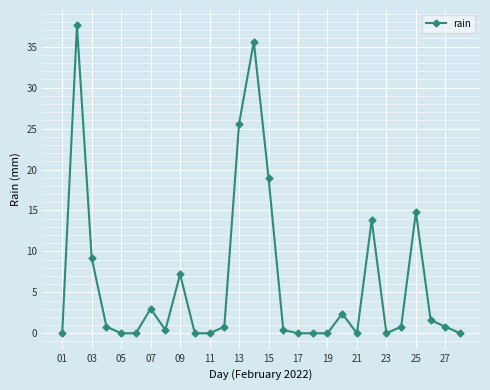

What is the greatest value displayed?

37.6